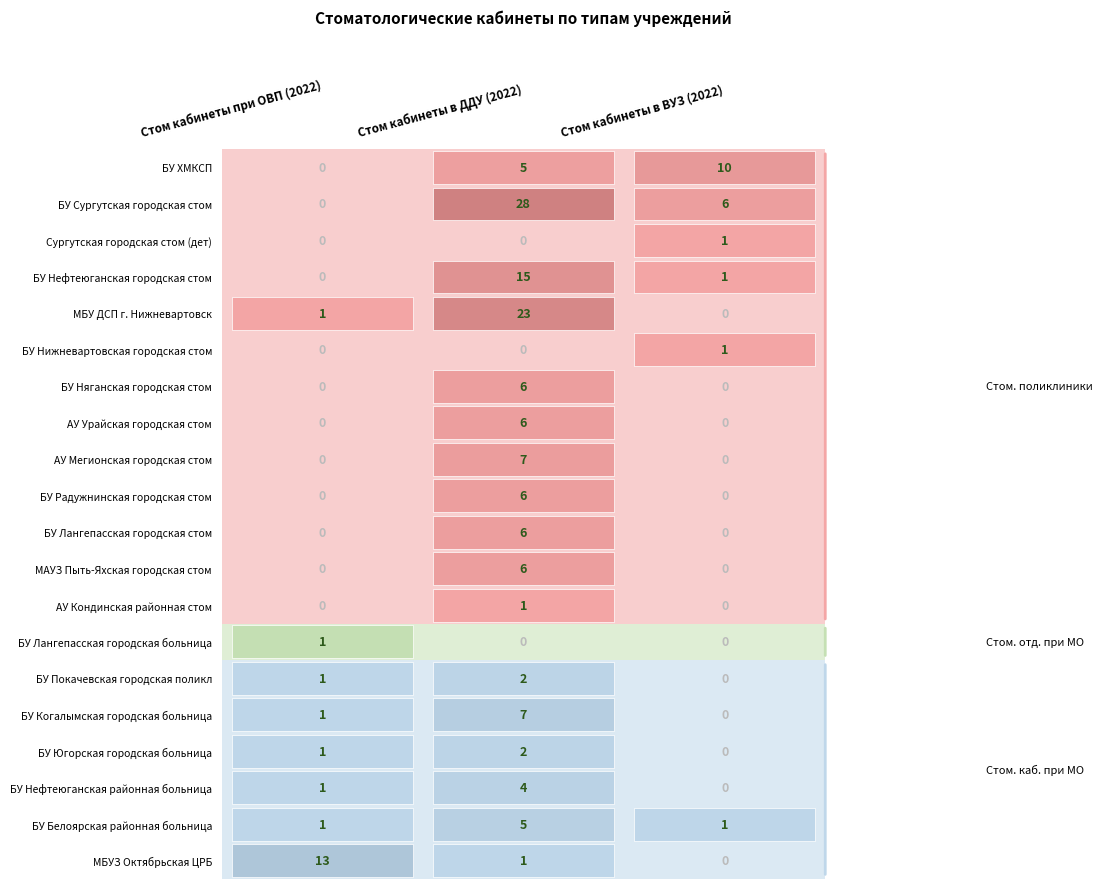

Reading left to right, list all the values displayed in this chart.

БУ ХМКСП: 0	5	10
БУ Сургутская городская стом: 0	28	6
Сургутская городская стом (дет): 0	0	1
БУ Нефтеюганская городская стом: 0	15	1
МБУ ДСП г. Нижневартовск: 1	23	0
БУ Нижневартовская городская стом: 0	0	1
БУ Няганская городская стом: 0	6	0
АУ Урайская городская стом: 0	6	0
АУ Мегионская городская стом: 0	7	0
БУ Радужнинская городская стом: 0	6	0
БУ Лангепасская городская стом: 0	6	0
МАУЗ Пыть-Яхская городская стом: 0	6	0
АУ Кондинская районная стом: 0	1	0
БУ Лангепасская городская больница: 1	0	0
БУ Покачевская городская поликл: 1	2	0
БУ Когалымская городская больница: 1	7	0
БУ Югорская городская больница: 1	2	0
БУ Нефтеюганская районная больница: 1	4	0
БУ Белоярская районная больница: 1	5	1
МБУЗ Октябрьская ЦРБ: 13	1	0